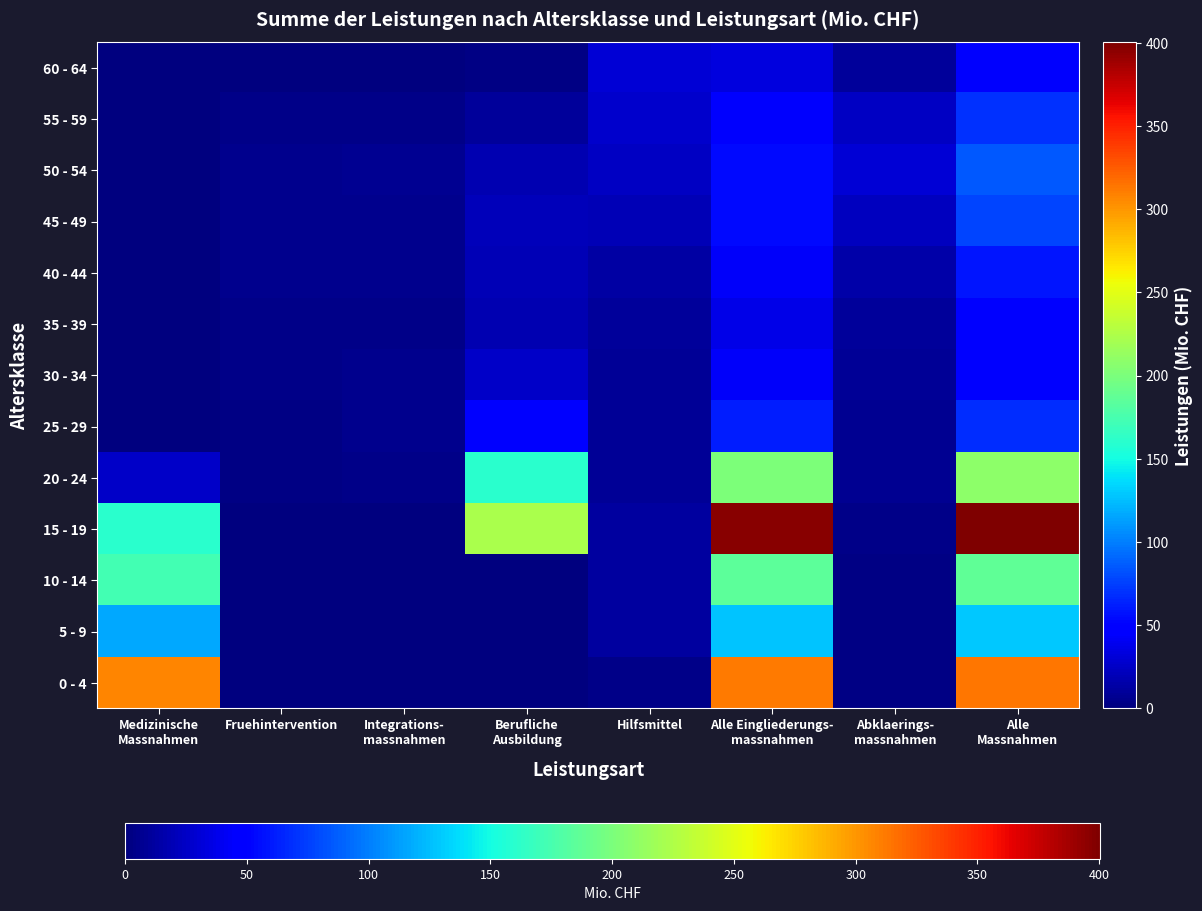

How many series are shown in this chart?

13